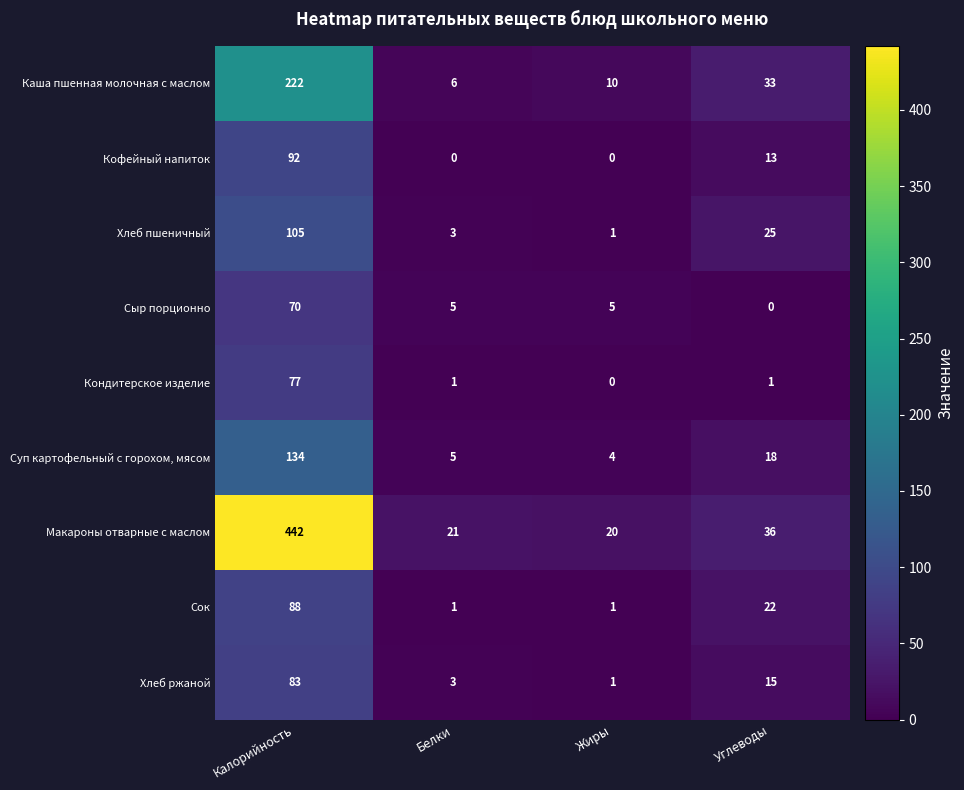

What is the sum of all Кофейный напиток values?

105